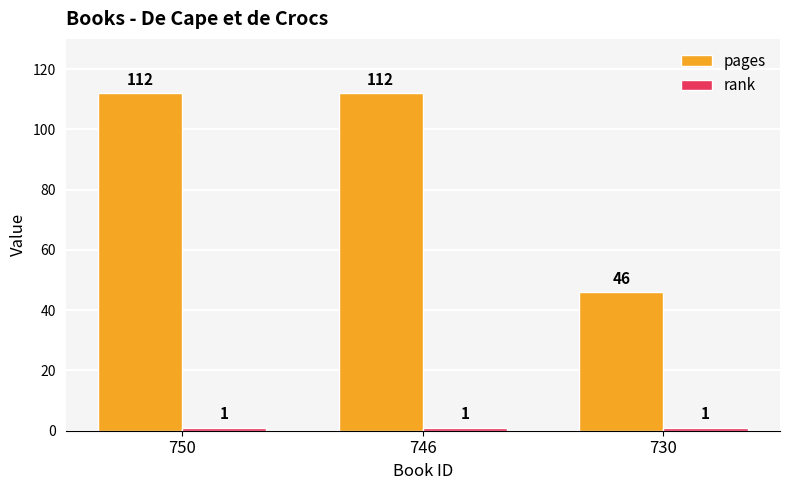

At which label does pages reach its minimum?

730